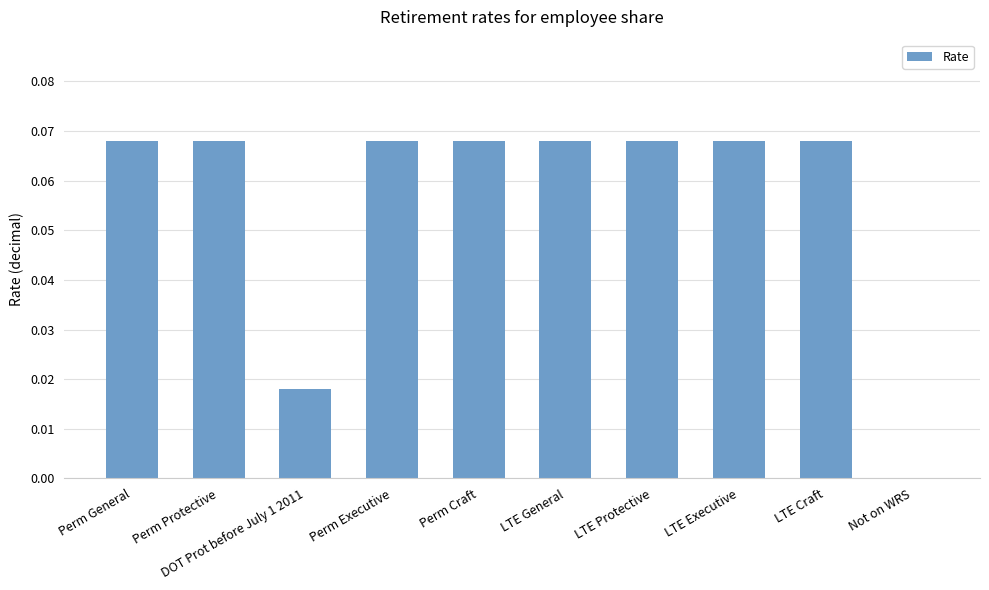

Is it true that the value at Perm General is 0.0?

False